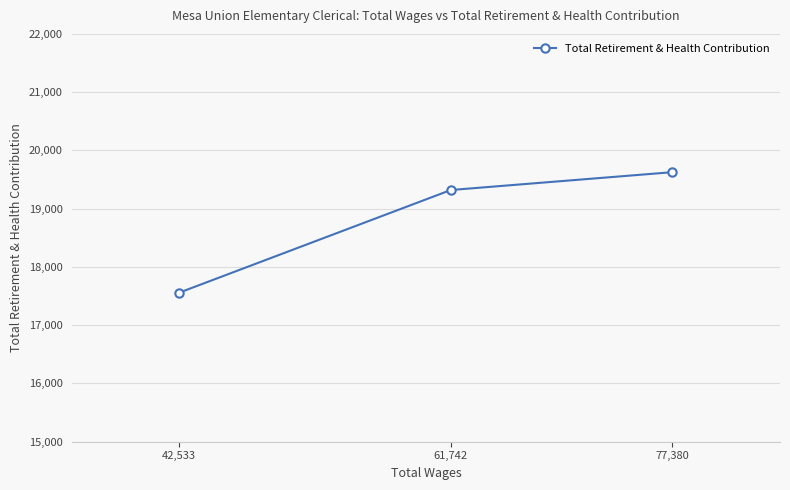

How many data points are above 19320?

1